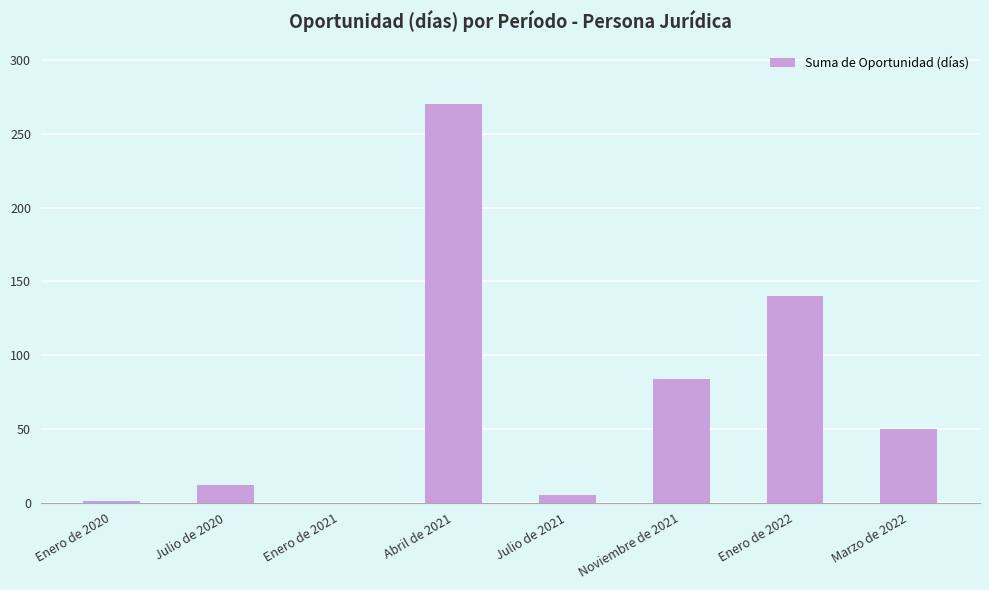

The value at Noviembre de 2021 is 84. True or false?

True